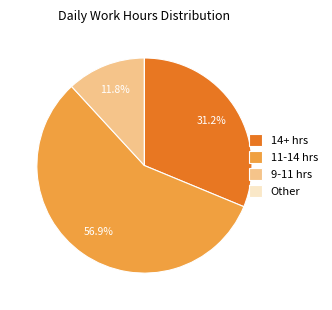

To the nearest percent, what is the difference between the largest and smallest slice percentages?

57%